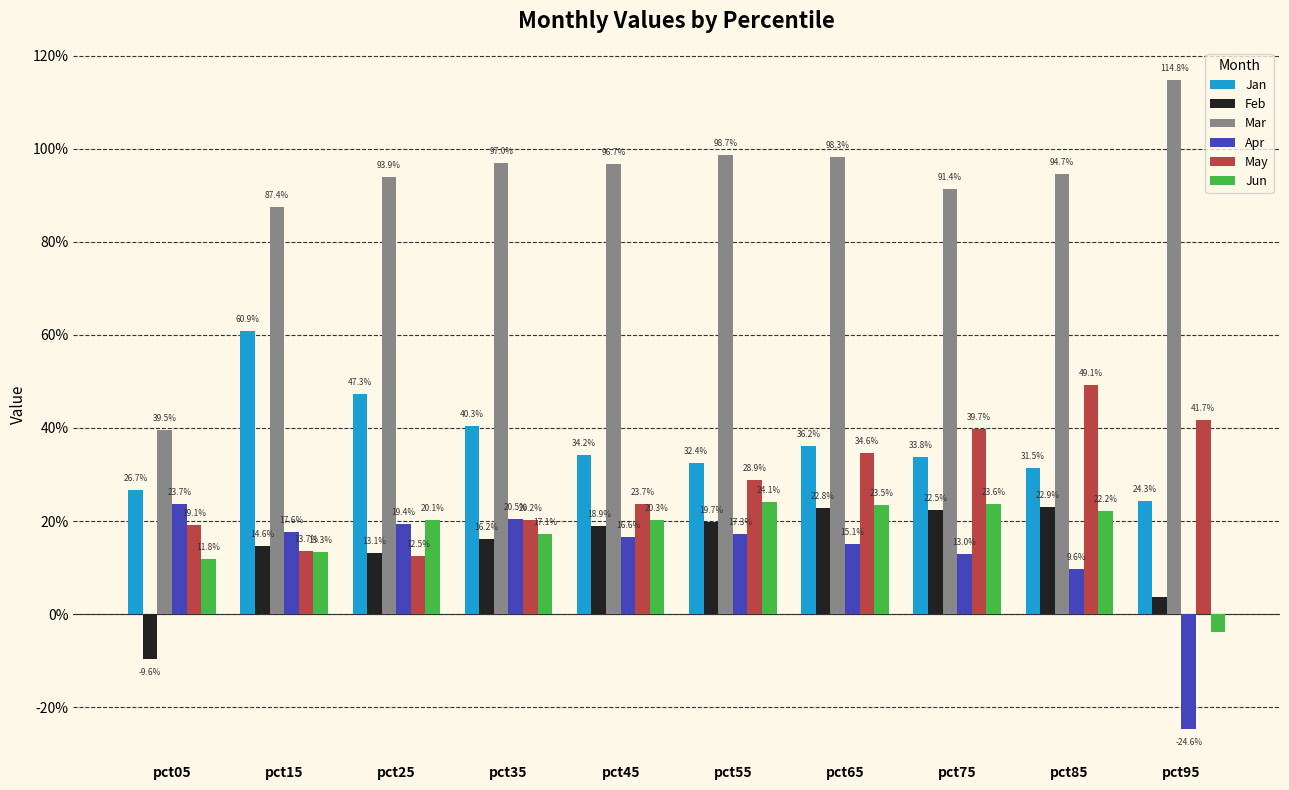

At how many categories does at least one series exceed 0?

10